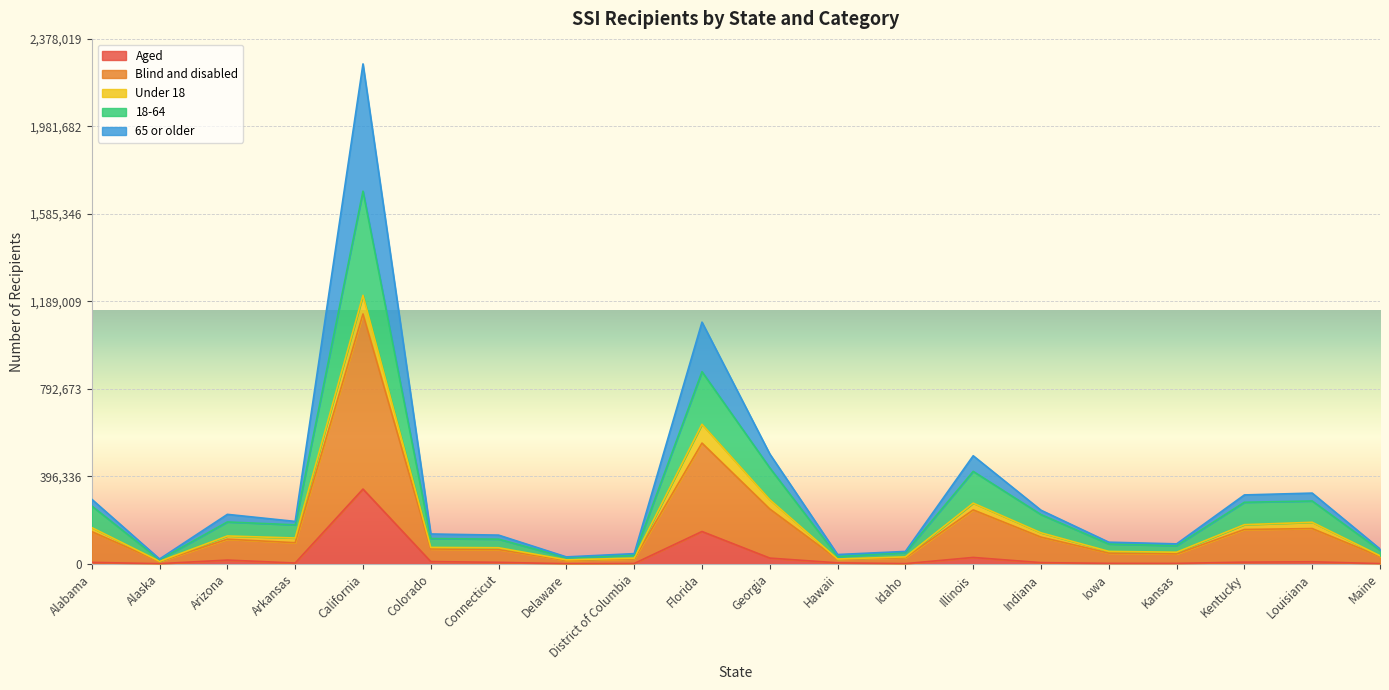

True or false: 18-64 and Blind and disabled intersect in this chart.

False